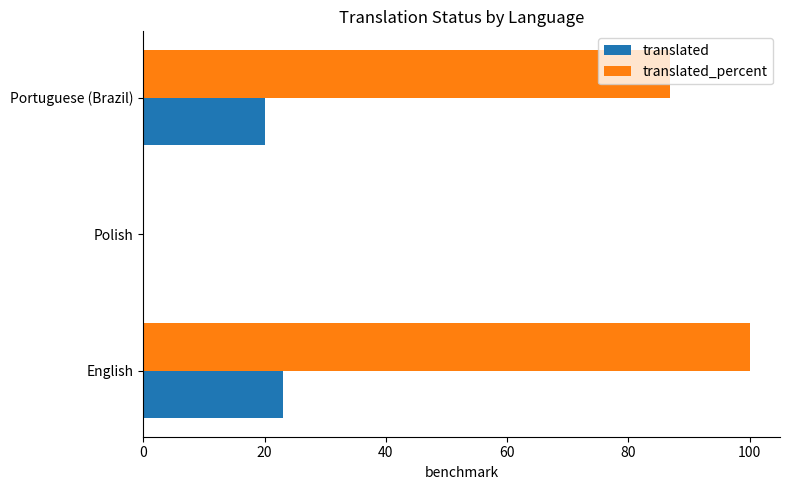

What is the sum of all translated_percent values?

186.9